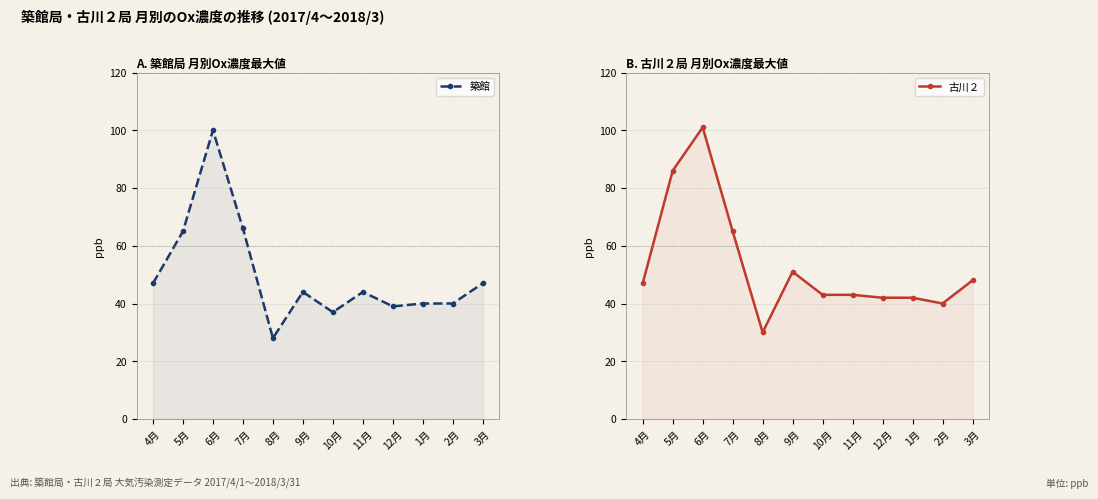

The 築館 series shows 65 at 5月. True or false?

True